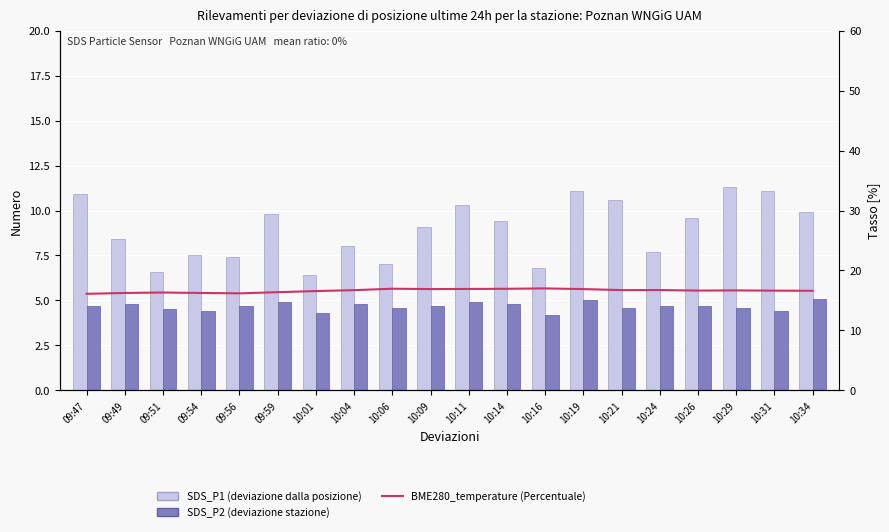

Reading left to right, transcribe all the data shown in this chart.

SDS_P1: 10.9	8.4	6.6	7.5	7.4	9.8	6.4	8.0	7.0	9.1	10.3	9.4	6.8	11.1	10.6	7.7	9.6	11.3	11.1	9.9
SDS_P2: 4.7	4.8	4.5	4.4	4.7	4.9	4.3	4.8	4.6	4.7	4.9	4.8	4.2	5.0	4.6	4.7	4.7	4.6	4.4	5.1
BME280_temperature: 16.1	16.2	16.3	16.2	16.2	16.4	16.6	16.7	17.0	16.9	16.9	16.9	17.0	16.9	16.7	16.7	16.6	16.7	16.6	16.6